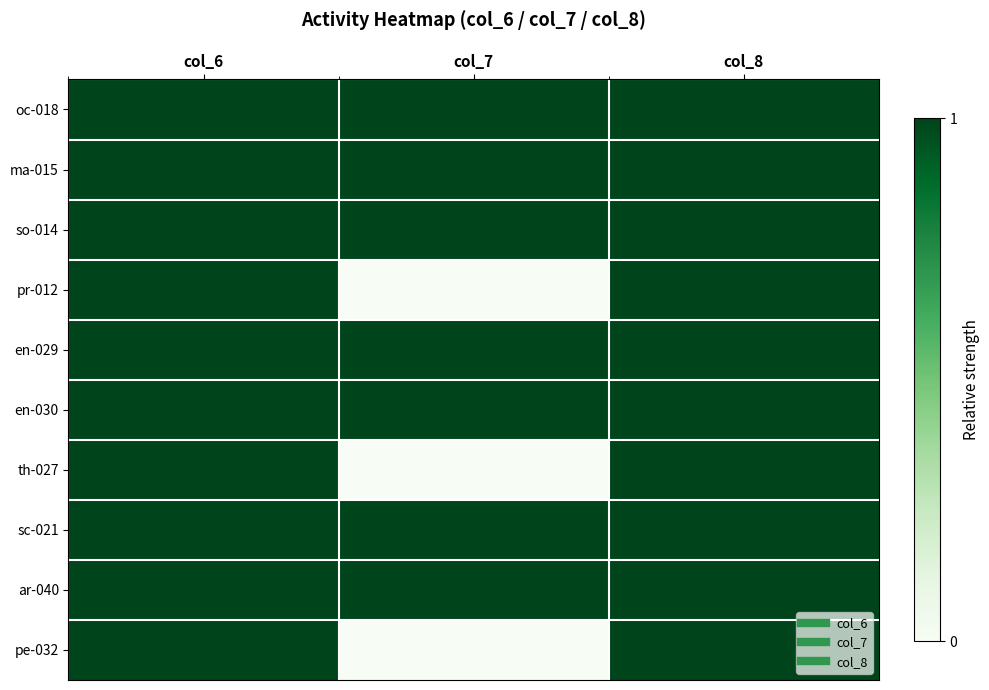

How many series are shown in this chart?

10